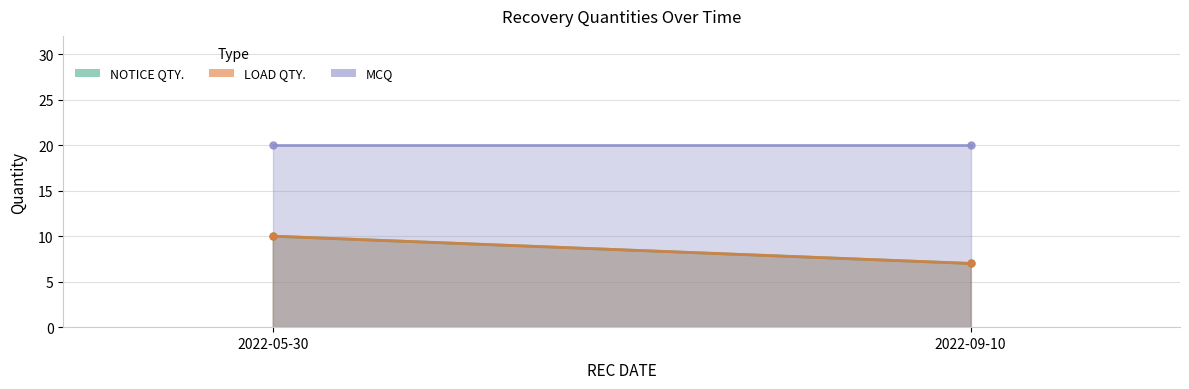

Which series changed the most between 2022-05-30 and 2022-09-10?

NOTICE QTY.